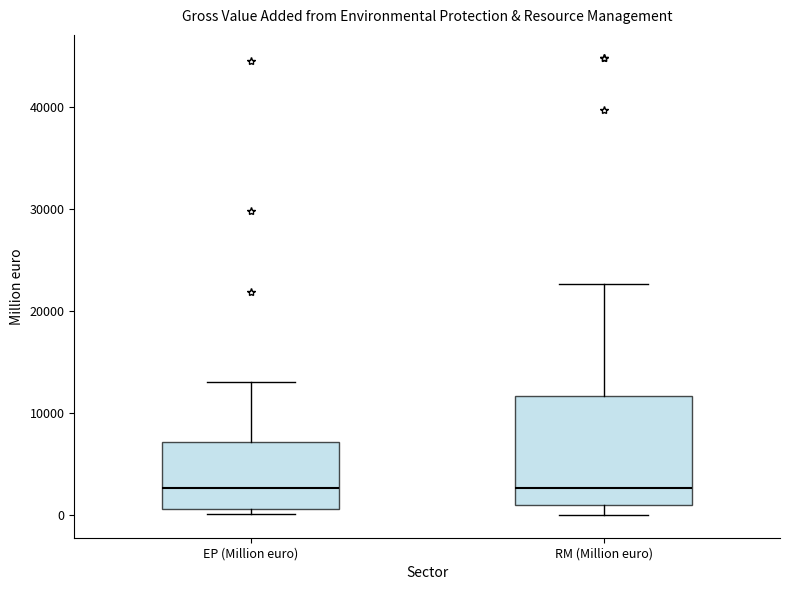

Which box is the tallest, from its lower edge to its upper edge?

RM (Million euro)